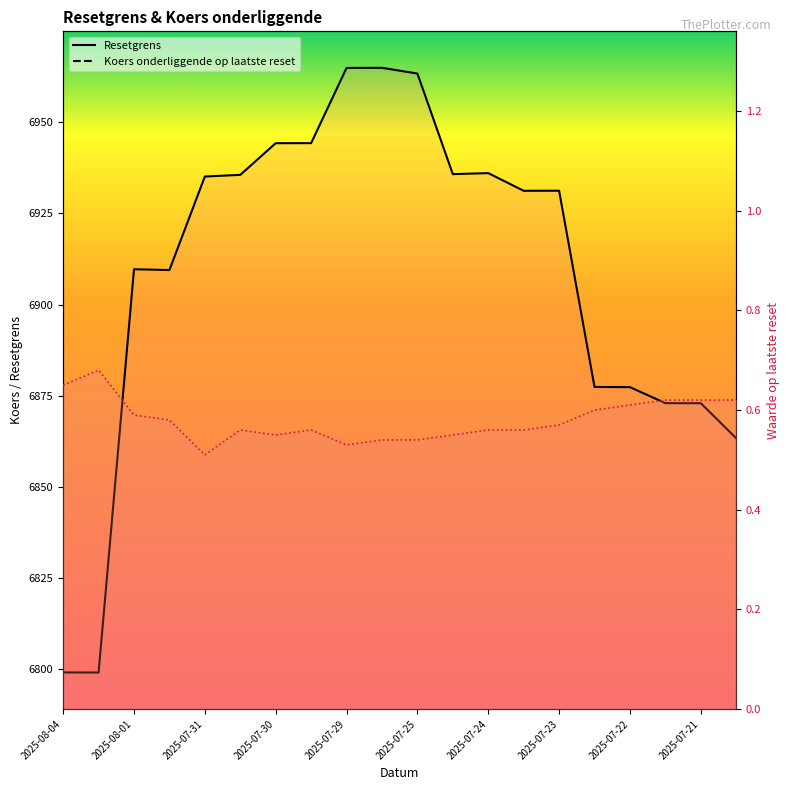

How many lines are shown in the chart?

3